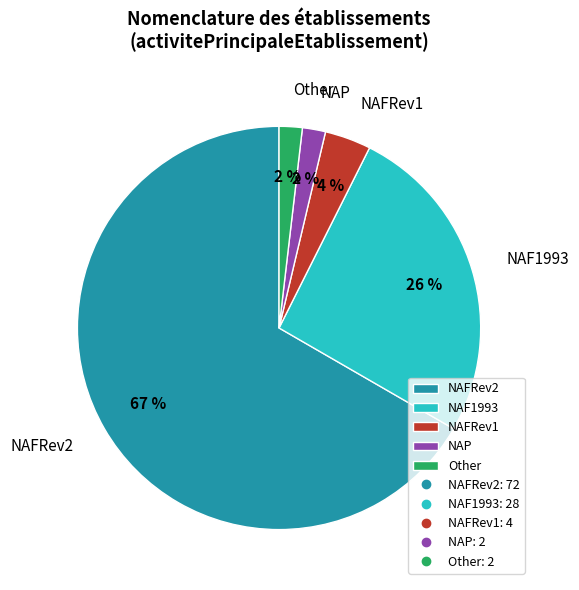

To the nearest percent, what is the difference between the NAF1993 and NAFRev2 slice percentages?

41%